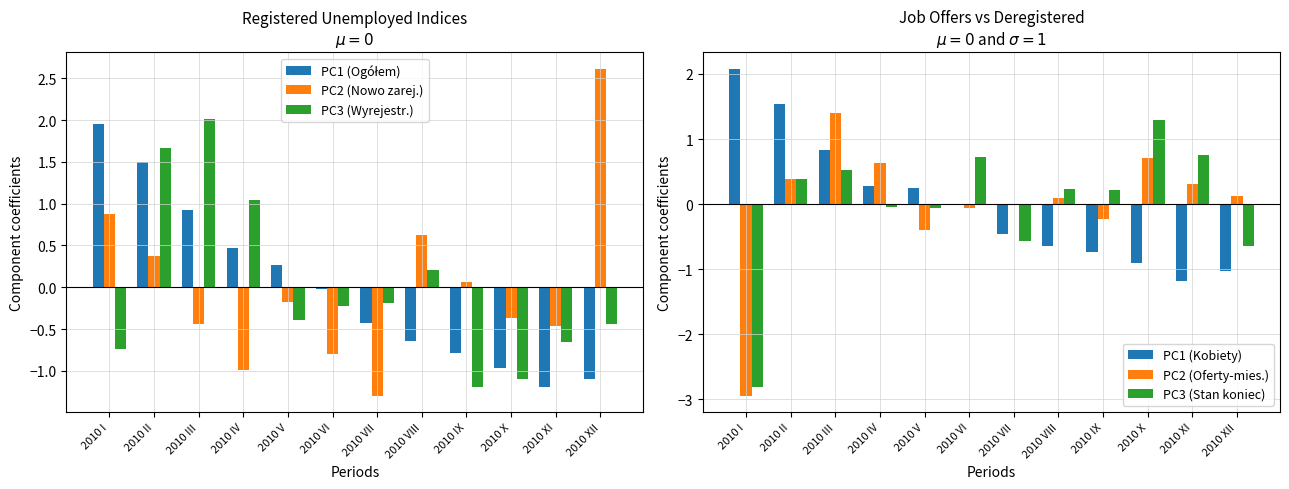

Reading left to right, transcribe all the data shown in this chart.

PC1 (Ogółem): 2.0	1.5	0.9	0.5	0.3	-0.0	-0.4	-0.6	-0.8	-1.0	-1.2	-1.1
PC2 (Nowo zarej.): 0.9	0.4	-0.4	-1.0	-0.2	-0.8	-1.3	0.6	0.1	-0.4	-0.5	2.6
PC3 (Wyrejestr.): -0.7	1.7	2.0	1.1	-0.4	-0.2	-0.2	0.2	-1.2	-1.1	-0.7	-0.4
PC1 (Kobiety): 2.1	1.5	0.8	0.3	0.3	-0.0	-0.5	-0.6	-0.7	-0.9	-1.2	-1.0
PC2 (Oferty-mies.): -2.9	0.4	1.4	0.6	-0.4	-0.1	-0.0	0.1	-0.2	0.7	0.3	0.1
PC3 (Stan koniec): -2.8	0.4	0.5	-0.1	-0.1	0.7	-0.6	0.2	0.2	1.3	0.8	-0.7